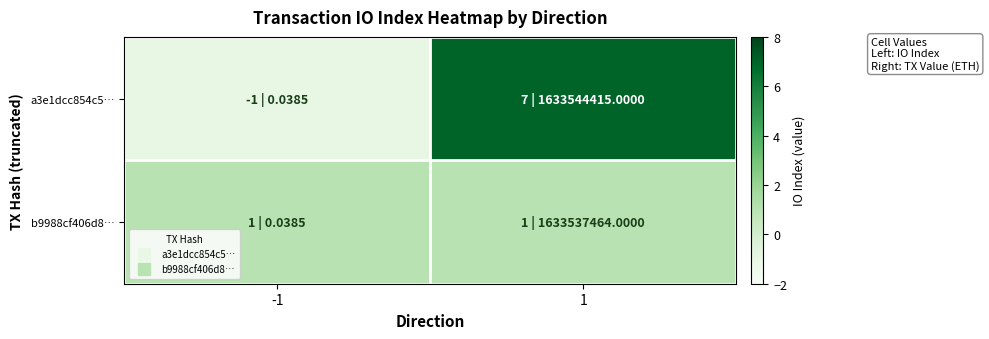

What is the greatest value displayed?

7